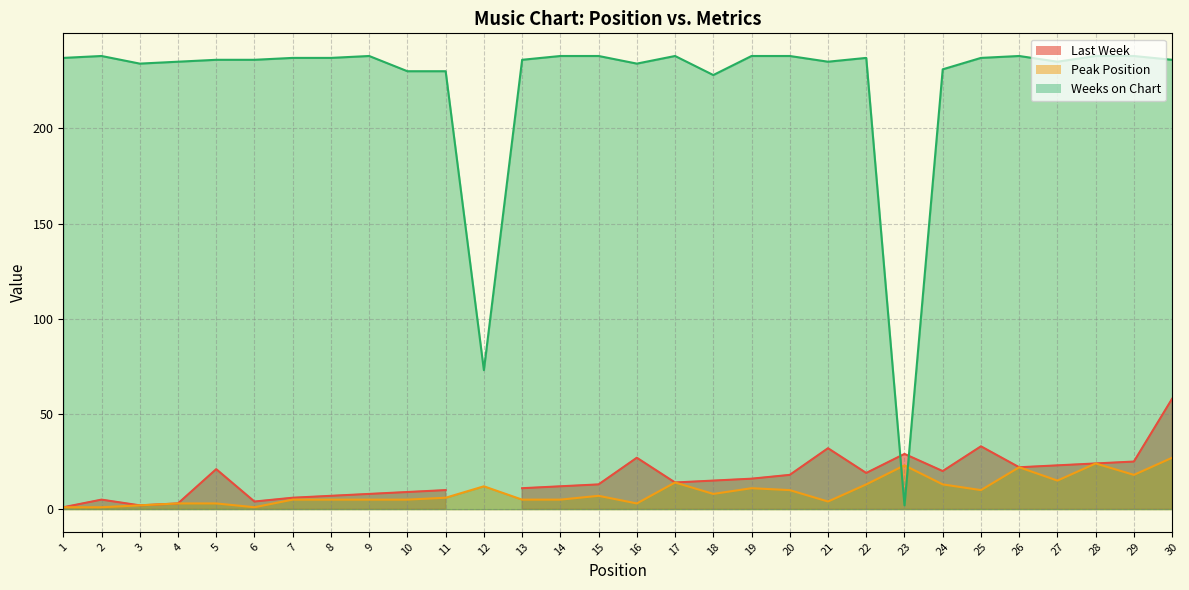

What is the difference between the maximum and minimum values in the Weeks on Chart series?

236